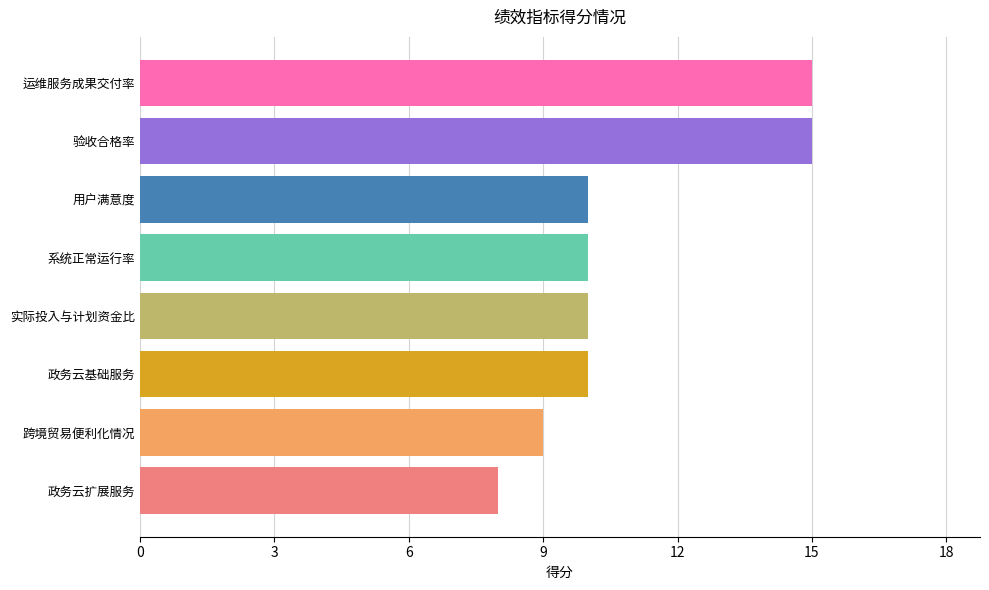

Is it true that the value at 用户满意度 is 14?

False